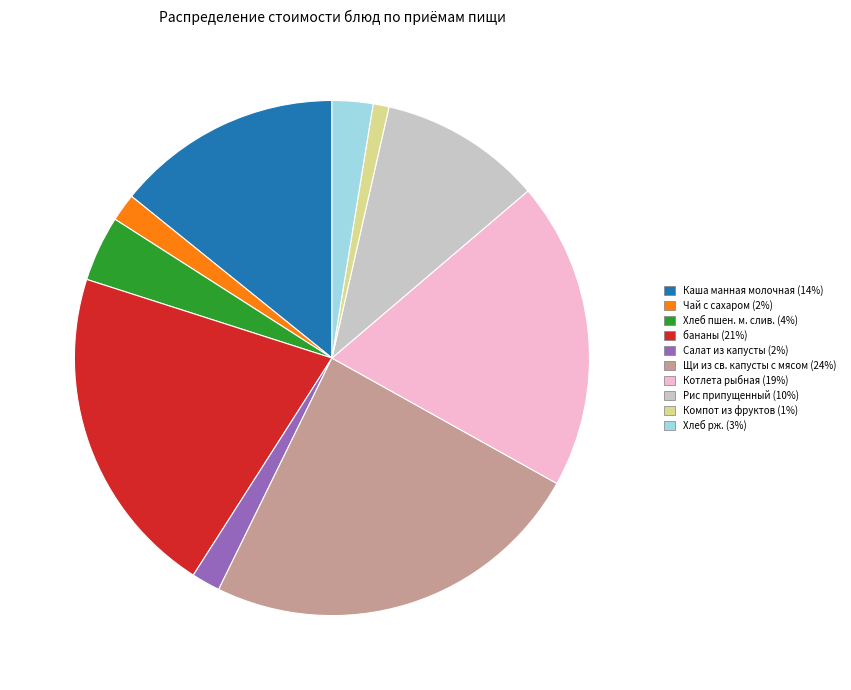

True or false: Щи из св. капусты с мясом accounts for 24% of the total.

True